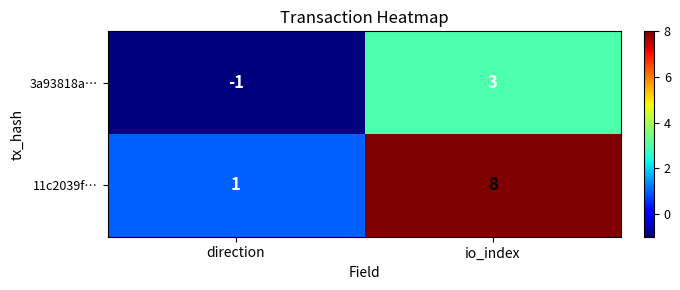

The 3a93818a… series shows 3 at io_index. True or false?

True